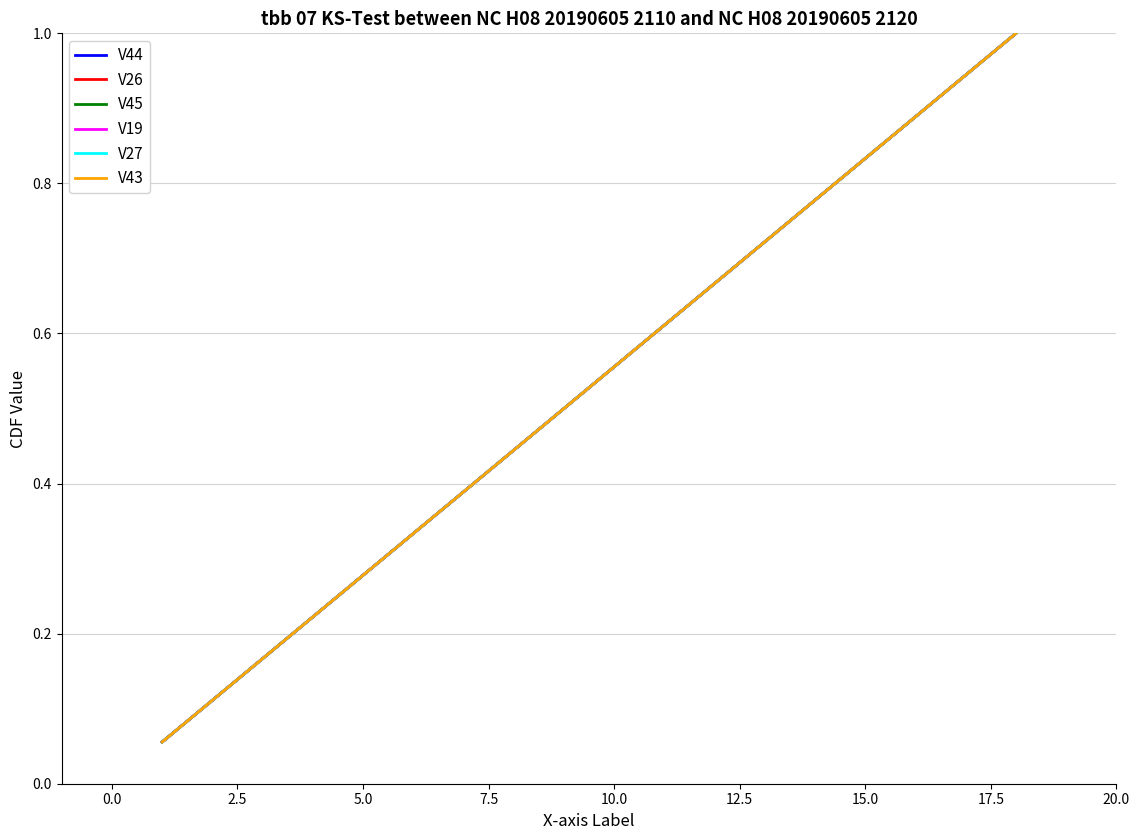

List the series in order of their peak value, lowest first.

V44, V26, V45, V19, V27, V43